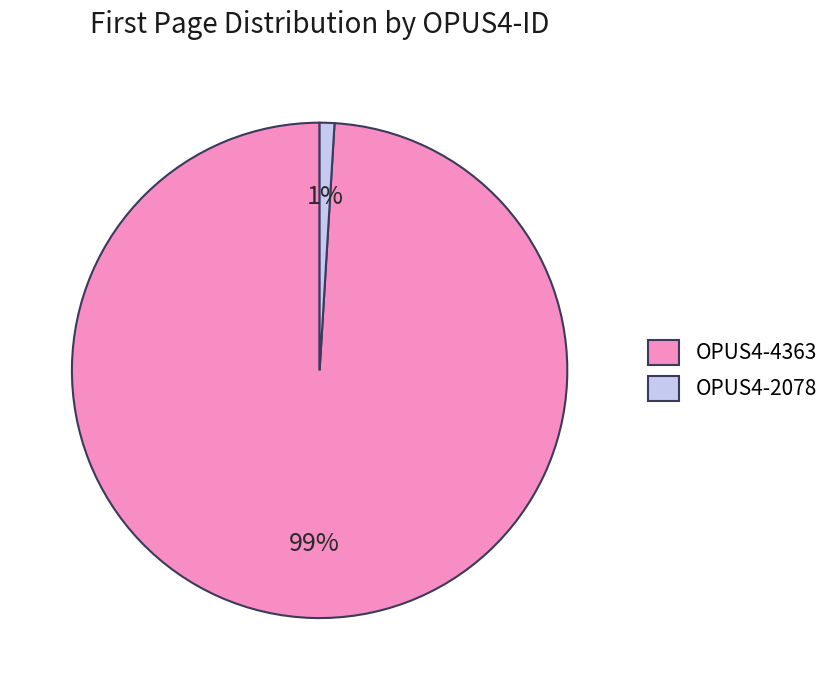

To the nearest percent, what portion does OPUS4-4363 represent?

99%